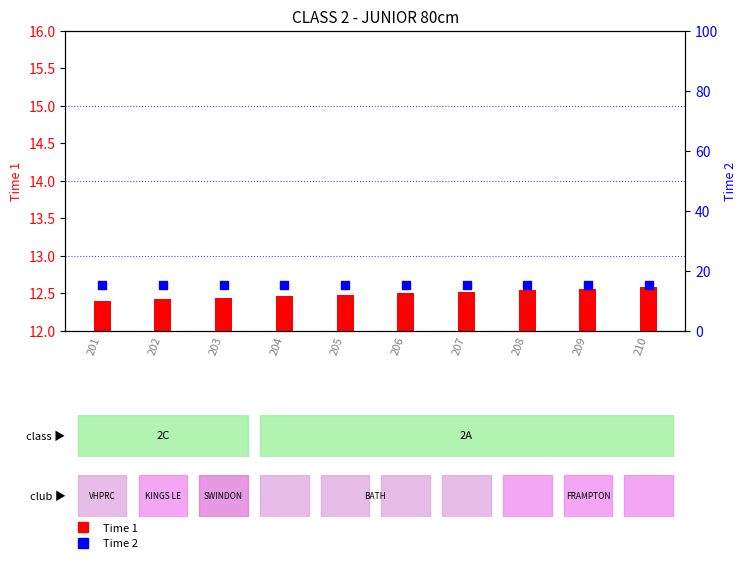

At how many categories does at least one series exceed 13?

10